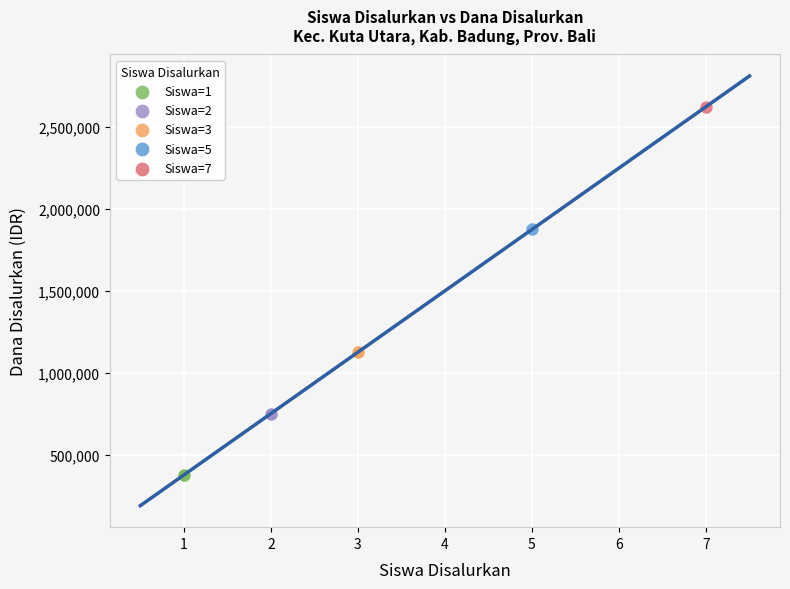

Which series reaches the maximum Y coordinate?

Siswa=7